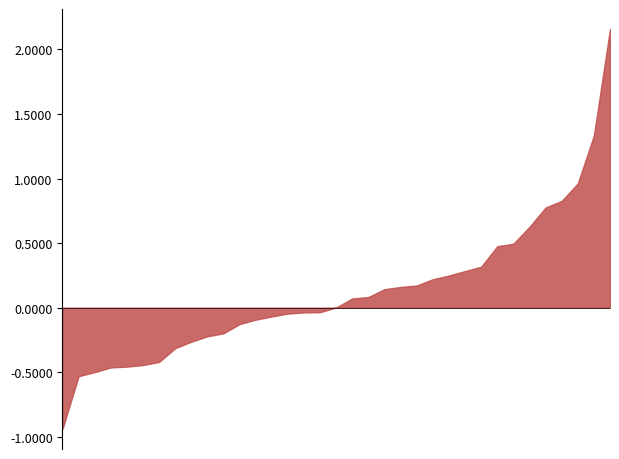

Which has a higher value, 15 or 7?

15